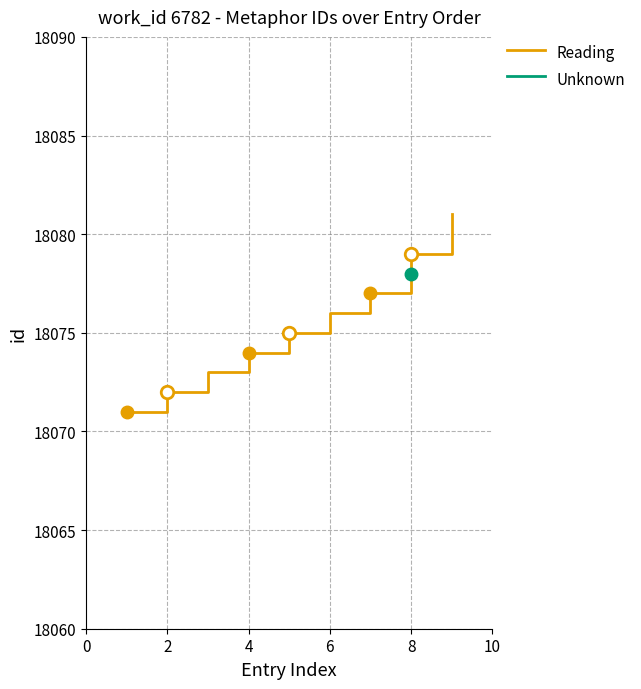

What is the greatest value displayed?

18081